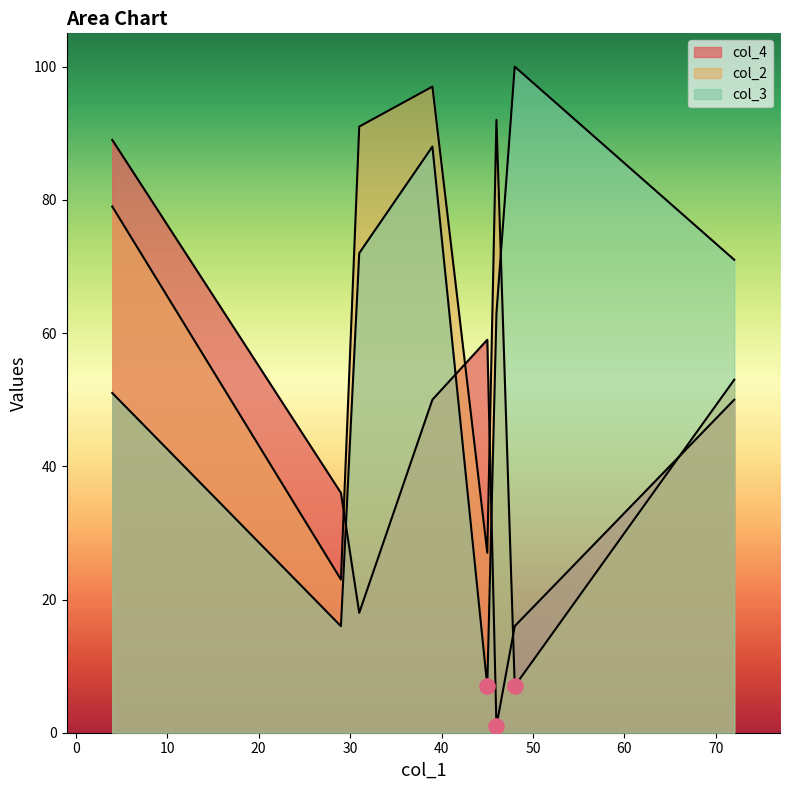

At how many categories does at least one series exceed 81?

5